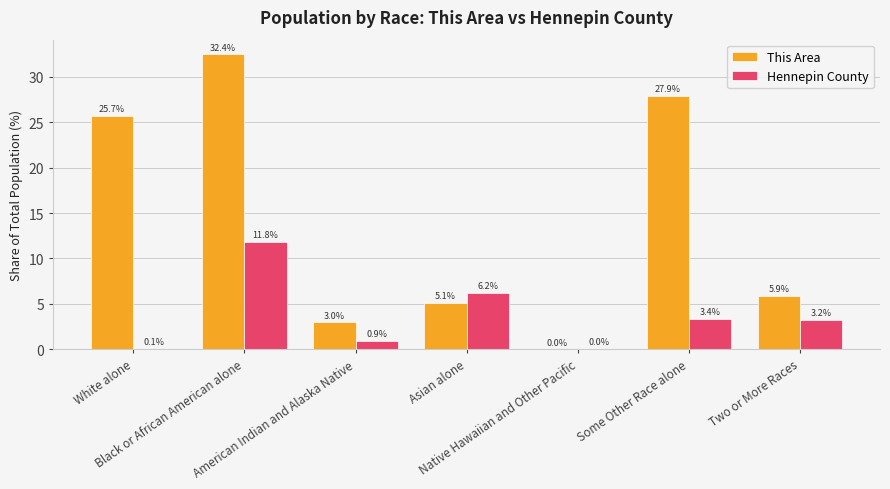

What is the sum of all This Area values?

100.0